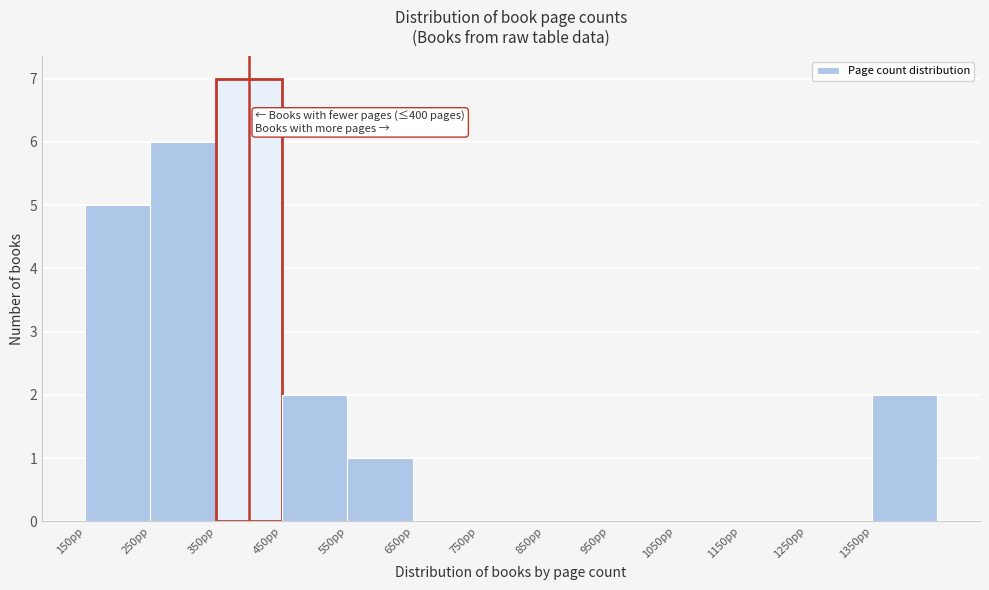

Over which range of the x-axis is the bar tallest?

350 to 450